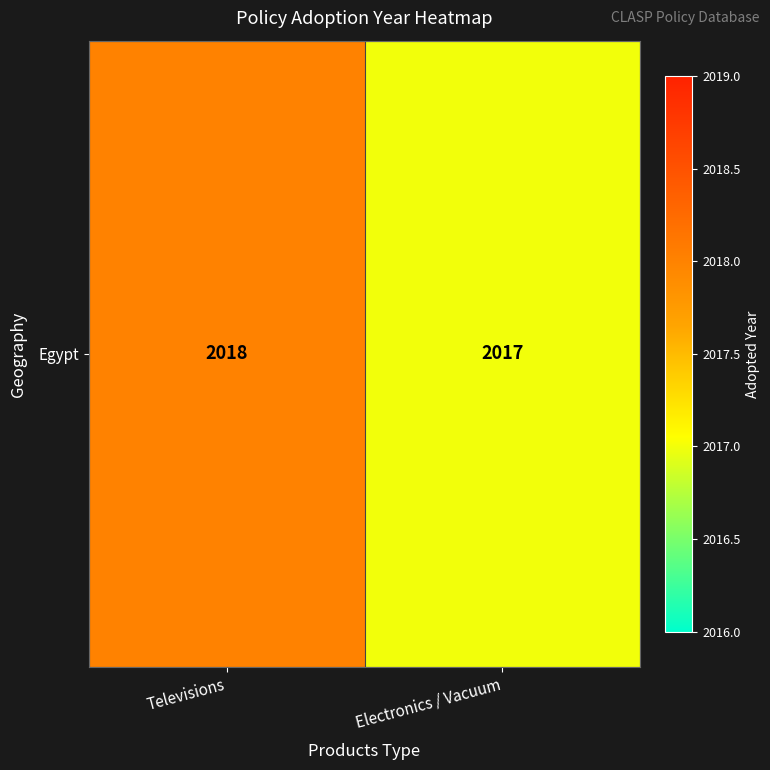

Is it true that the value at Televisions is 2884?

False